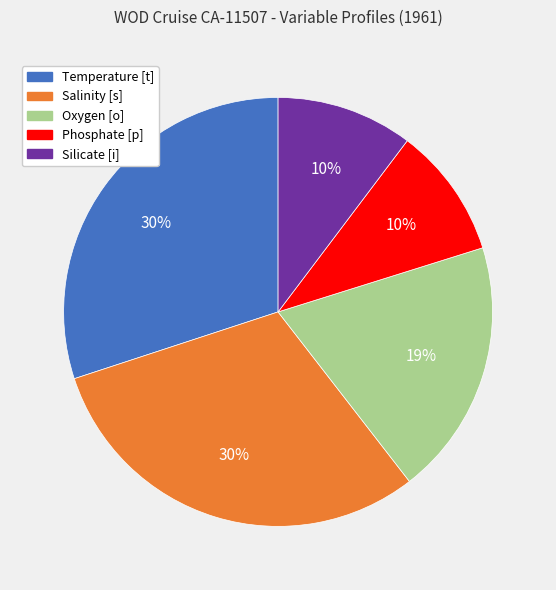

What percentage is the Temperature [t] slice, to the nearest percent?

30%